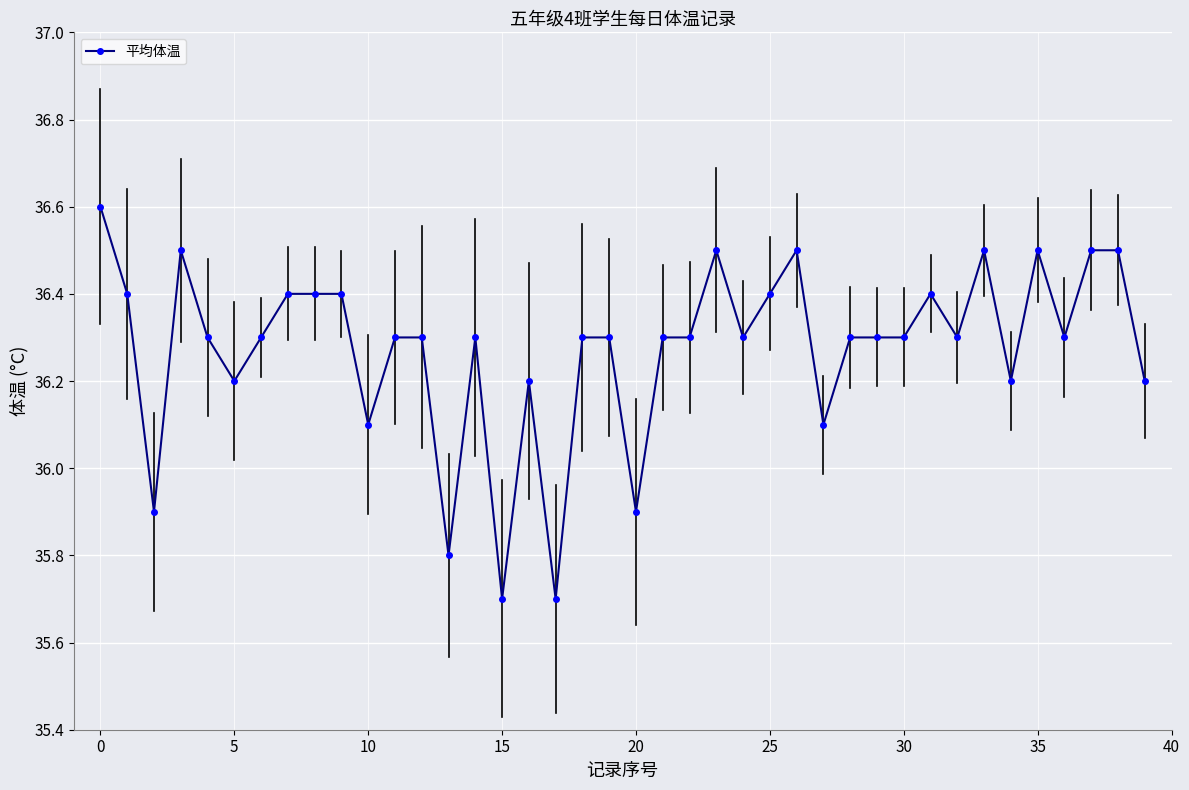

What is the value of the 40th point from the left?

36.2